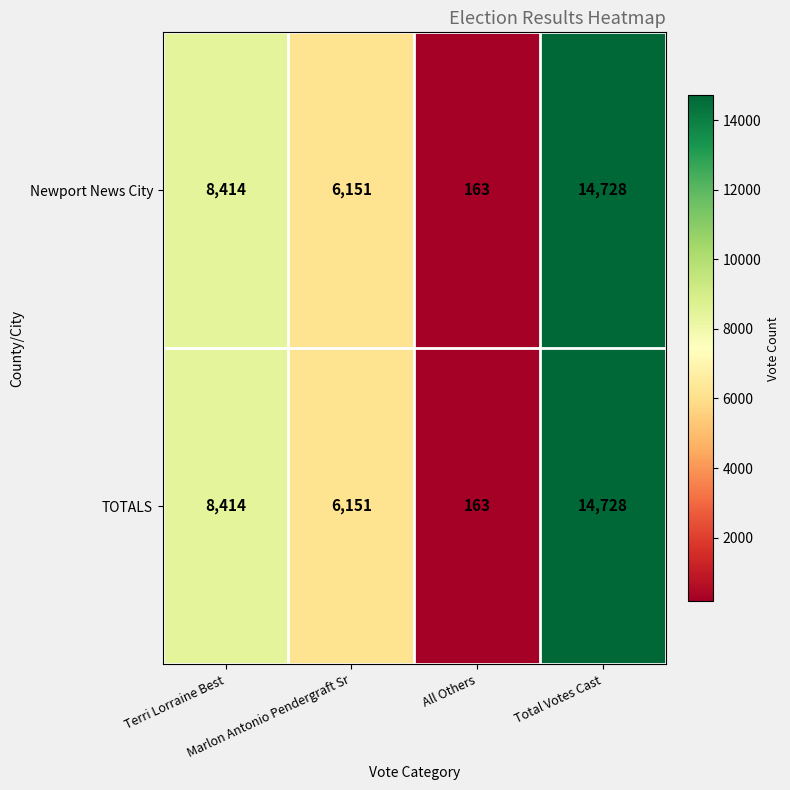

What is the difference between the maximum and minimum values in the Newport News City series?

14565